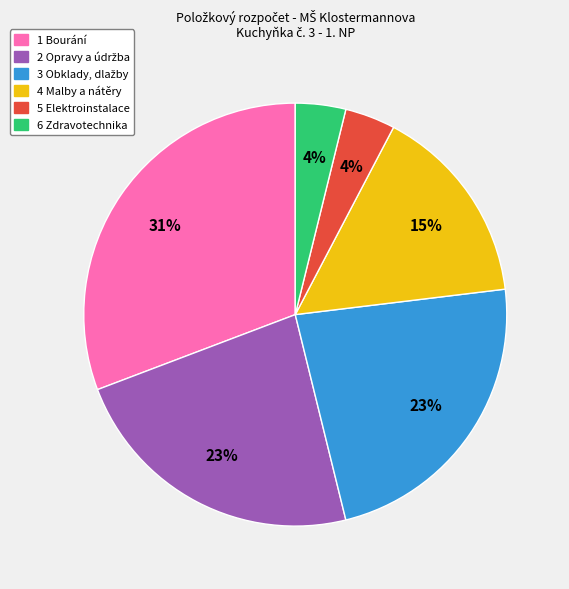

Combined, do 4 Malby a nátěry and 6 Zdravotechnika account for over 50%?

No